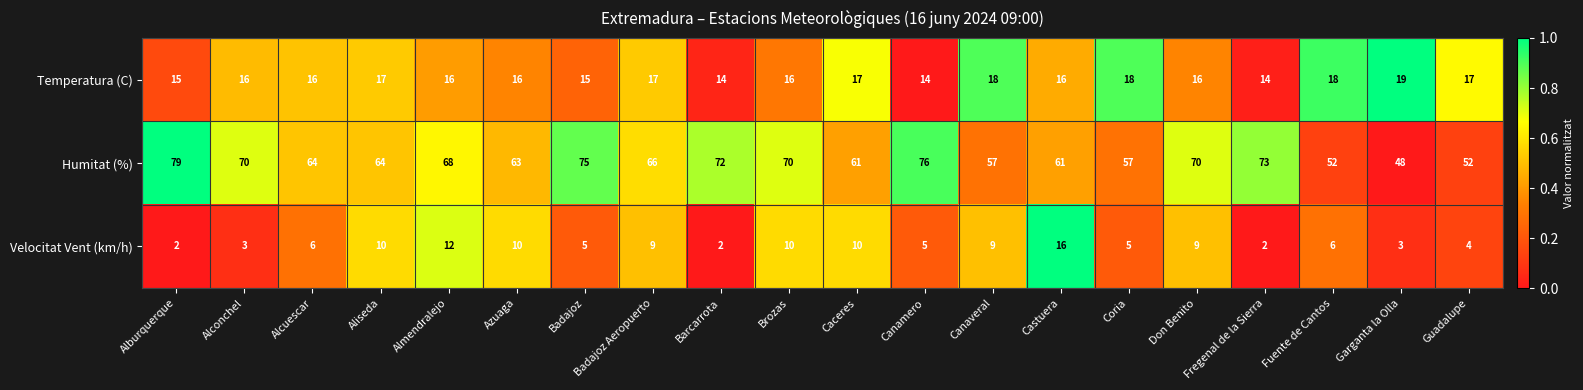

List the series in order of their overall mean, lowest first.

Velocitat Vent (km/h), Temperatura (C), Humitat (%)